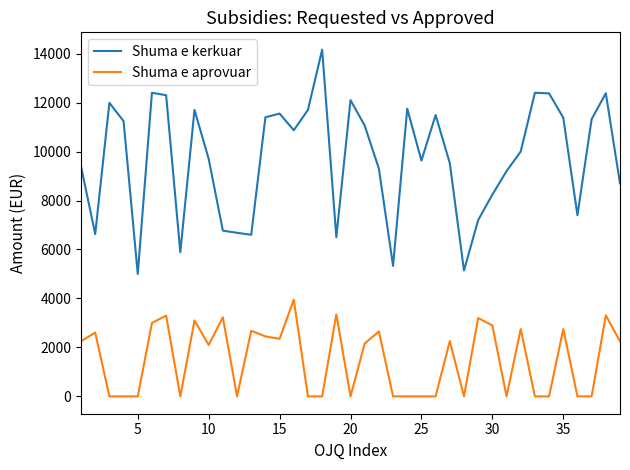

Is this an area chart (filled region under the line)?

No